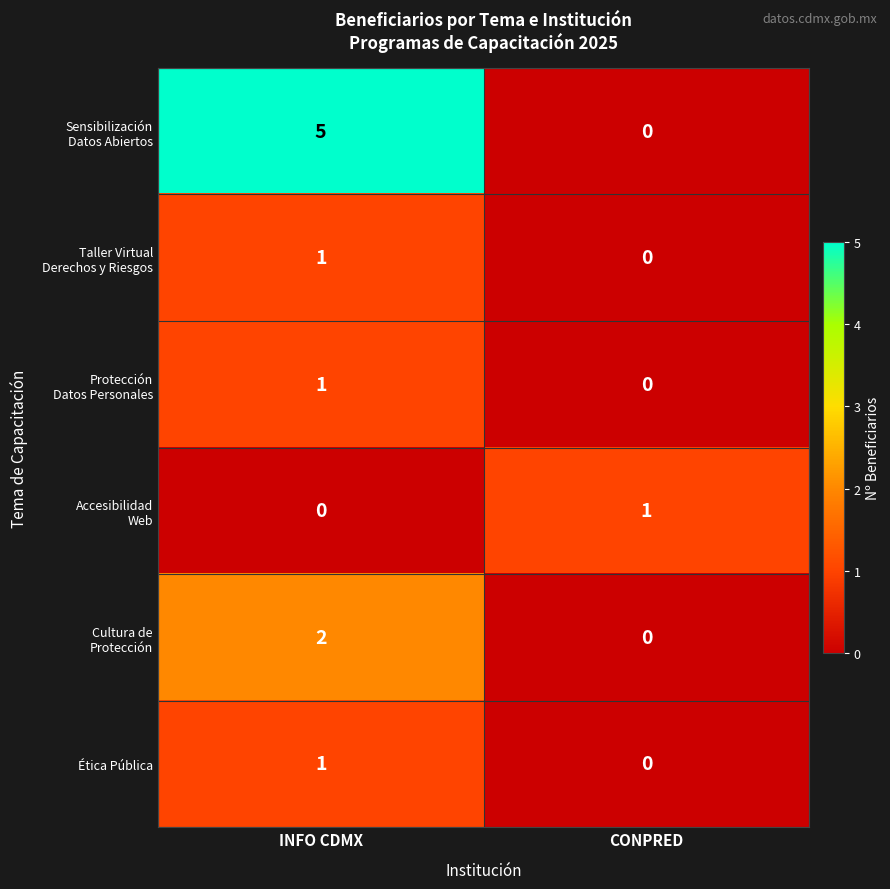

What is the spread (max minus min) of values at INFO CDMX?

5